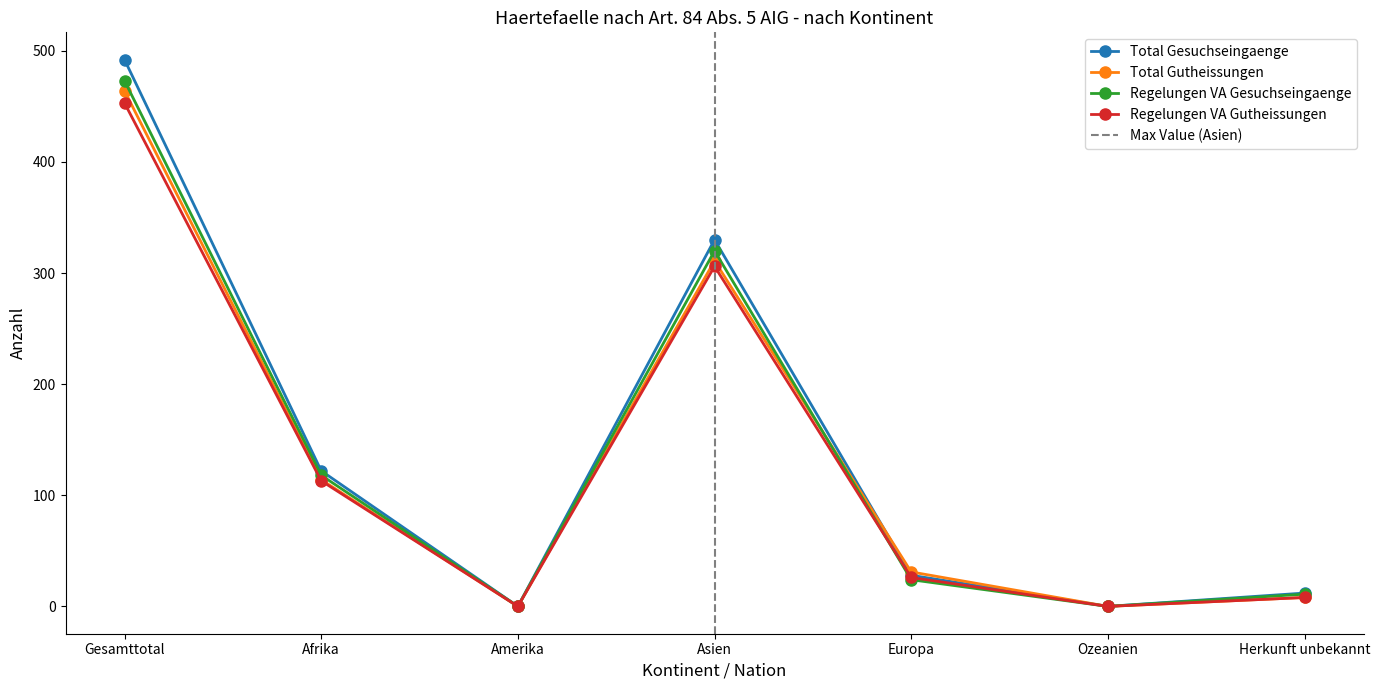

What is the approximate value of Regelungen VA Gesuchseingaenge at Herkunft unbekannt?

11